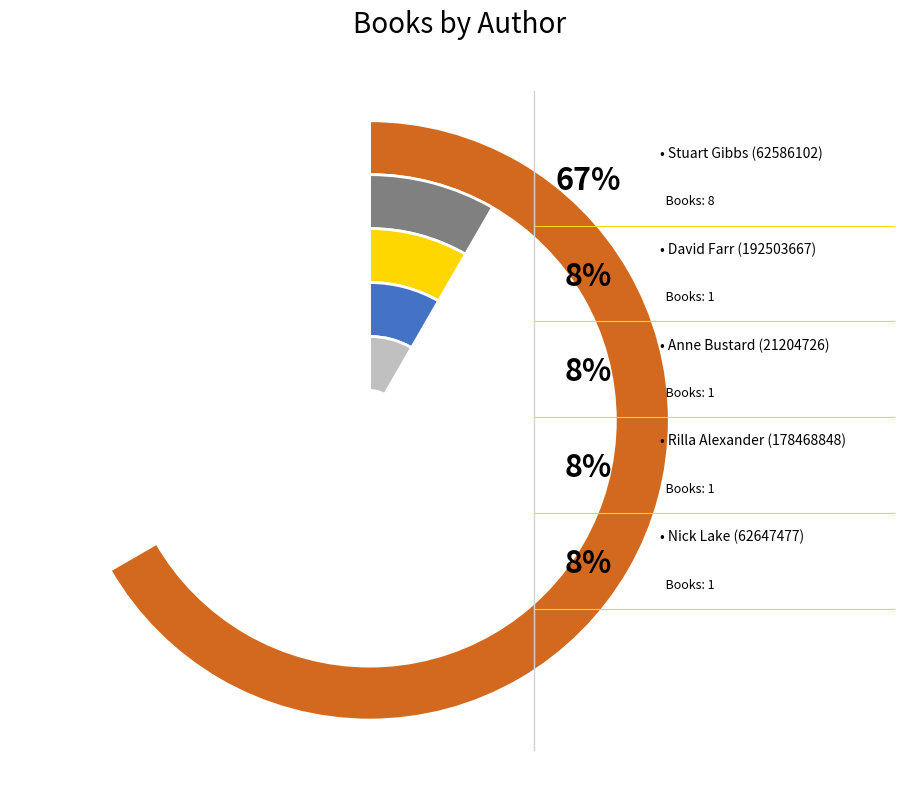

Combined, do David Farr (192503667) and Anne Bustard (21204726) account for over 50%?

No